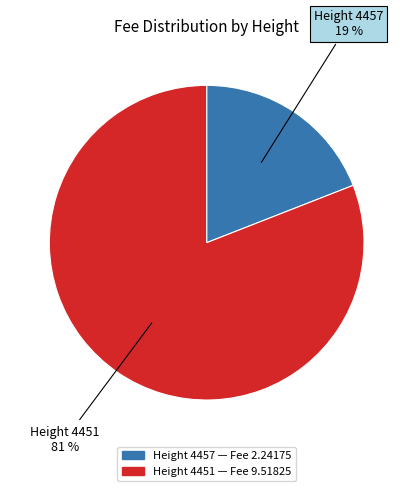

How many slices are in this pie chart?

2